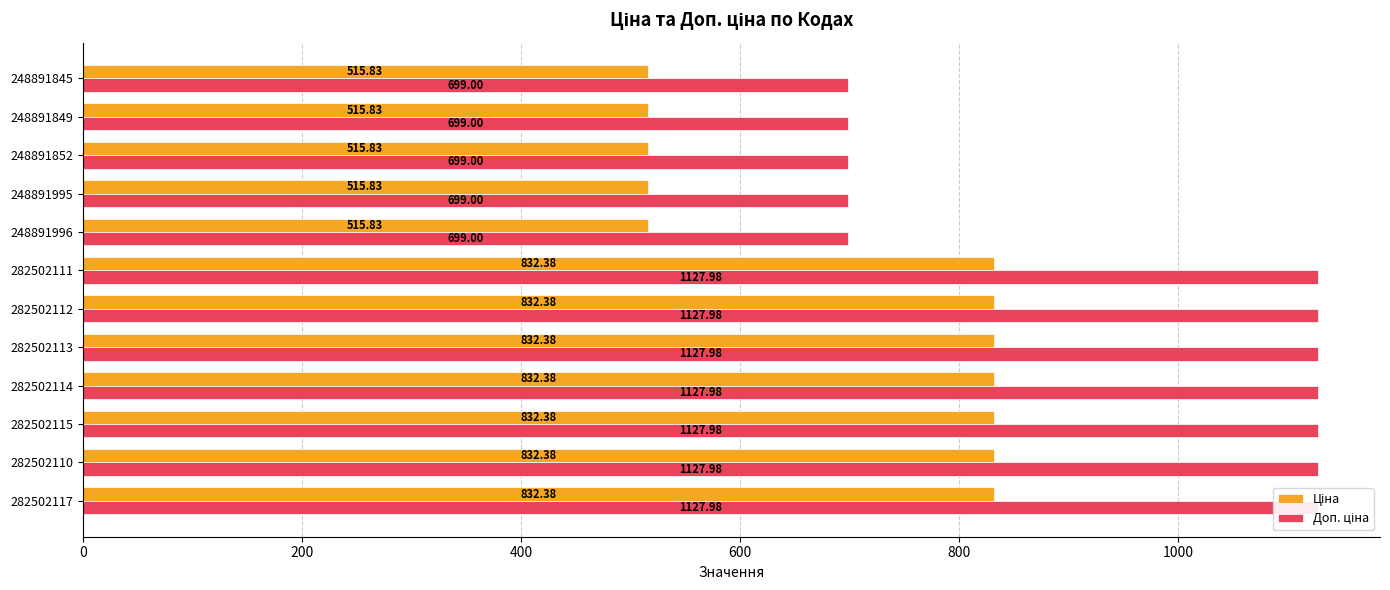

Reading left to right, extract all data points from this chart.

Ціна: 832.4	832.4	832.4	832.4	832.4	832.4	832.4	515.8	515.8	515.8	515.8	515.8
Доп. ціна: 1128.0	1128.0	1128.0	1128.0	1128.0	1128.0	1128.0	699.0	699.0	699.0	699.0	699.0